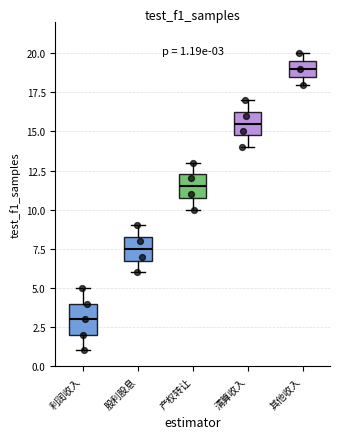

Which box is the tallest, from its lower edge to its upper edge?

利润收入